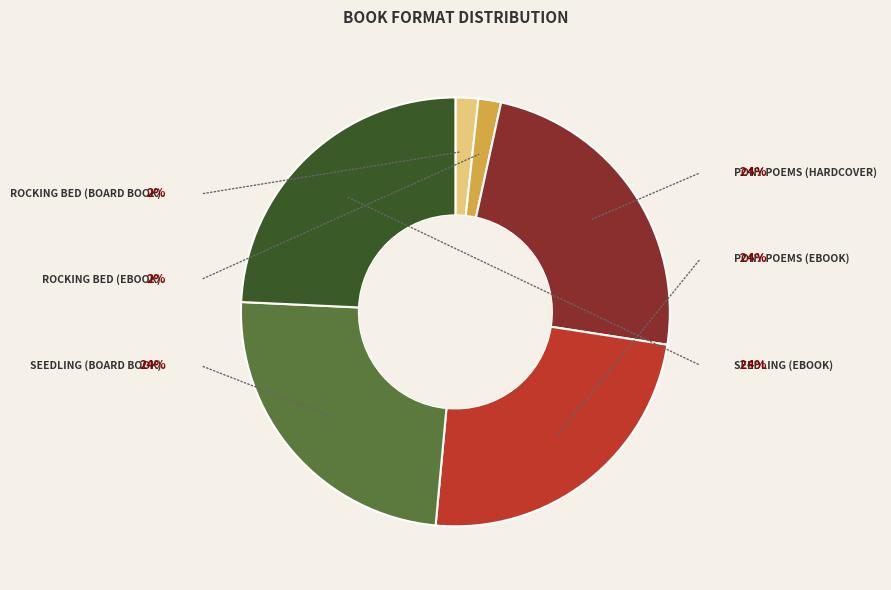

To the nearest percent, what is the average slice percentage?

17%